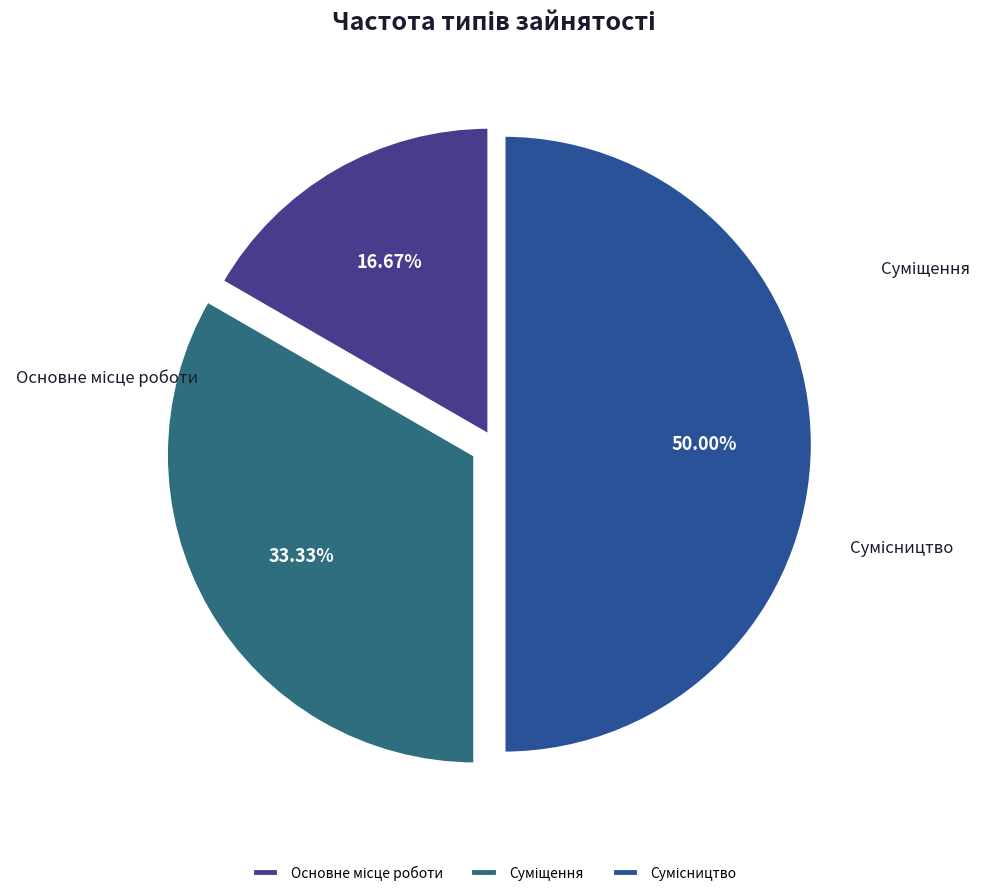

True or false: Сумісництво accounts for 50% of the total.

True